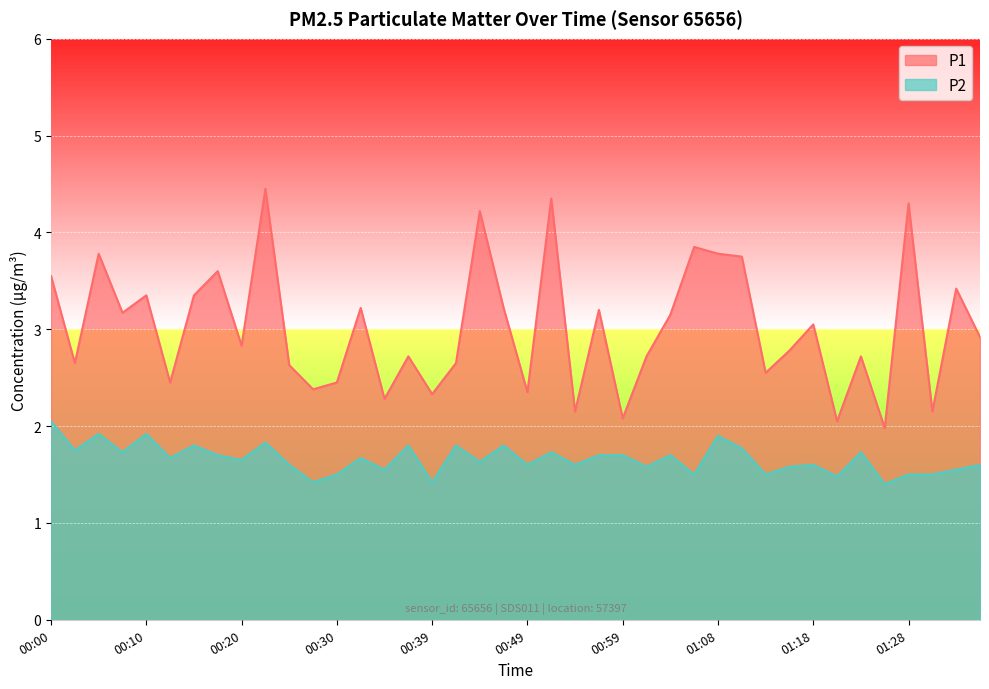

Between 01:36 and 01:08, which is larger?

01:08